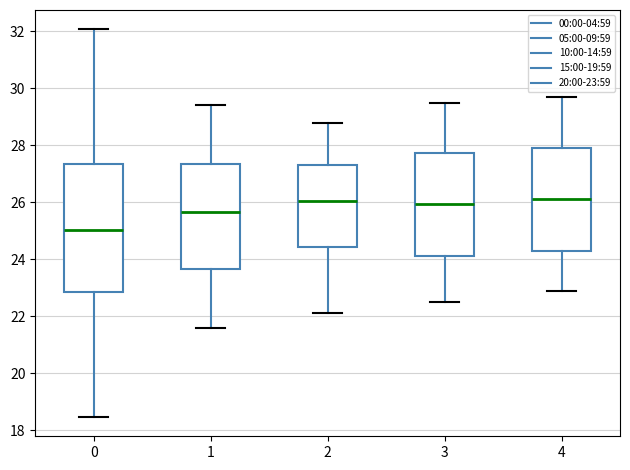

Reading left to right, read every box against the y-axis: the position of its median line, the range the box covers, and the ends of its whiskers. The values are not printed on the chart, so give them approximately, as read against the axis.

0: median 25.0, box 22.8 to 27.4, whiskers 18.4 to 32.0
1: median 25.6, box 23.6 to 27.4, whiskers 21.6 to 29.4
2: median 26.0, box 24.4 to 27.4, whiskers 22.2 to 28.8
3: median 26.0, box 24.2 to 27.8, whiskers 22.6 to 29.6
4: median 26.2, box 24.2 to 28.0, whiskers 23.0 to 29.8